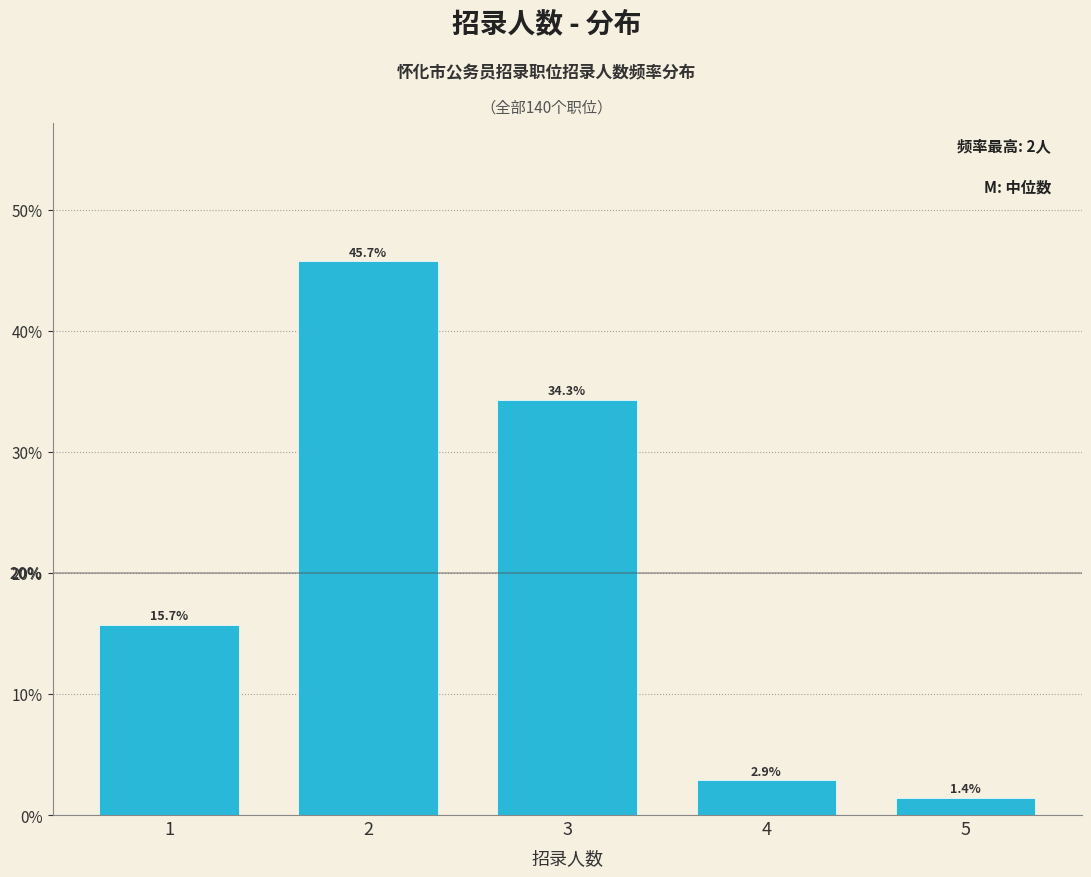

Reading right to left, transcribe all the data shown in this chart.

1.4	2.9	34.3	45.7	15.7